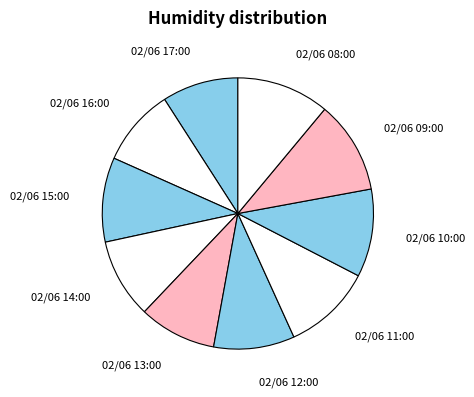

Is the sum of 02/06 15:00 and 02/06 10:00 greater than half?

No